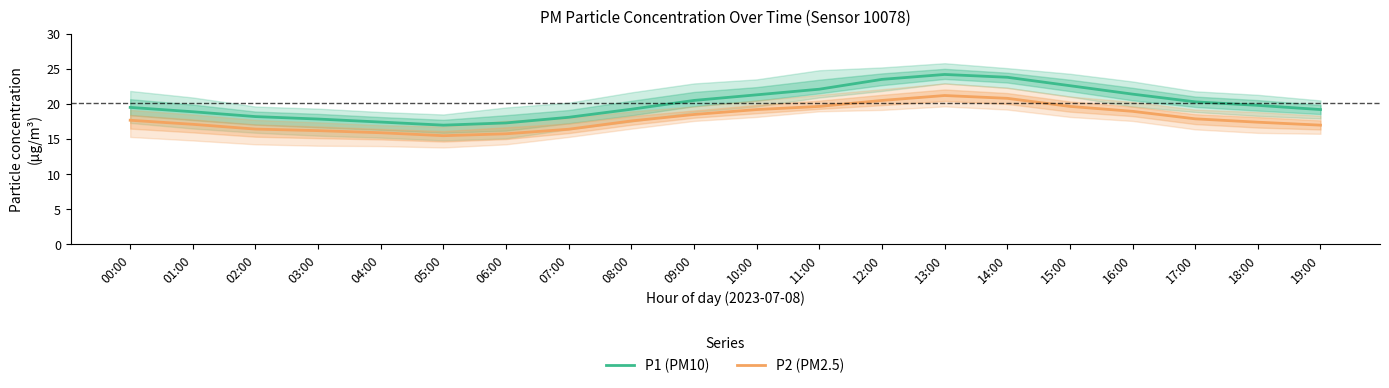

The P2 (PM2.5) series shows 11.6 at 09:00. True or false?

False